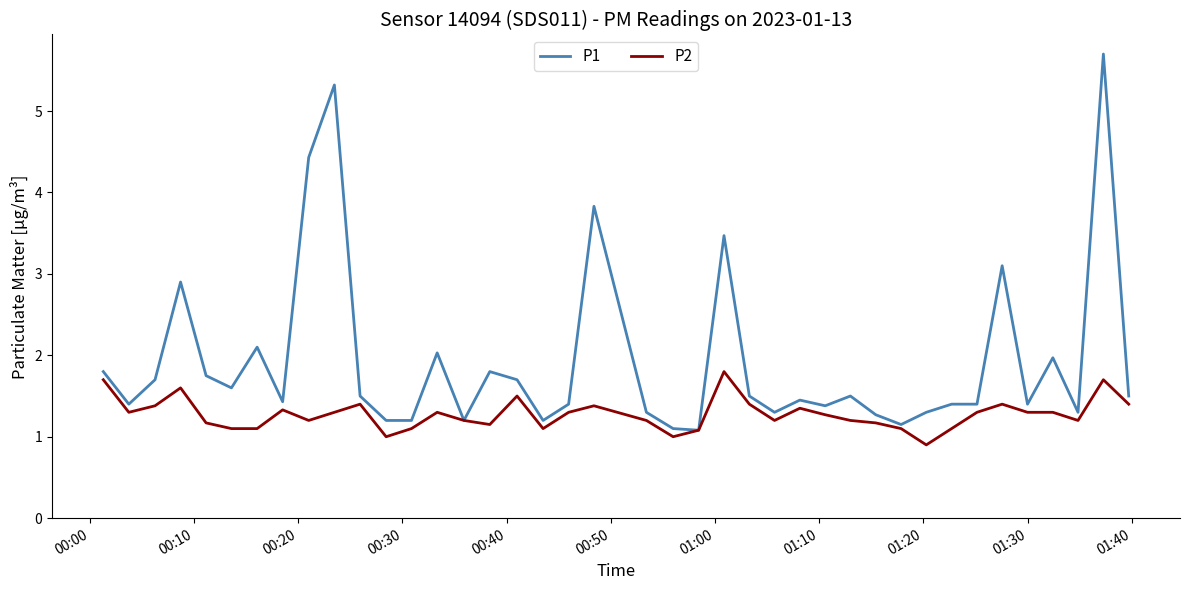

What is the maximum value for P2?

1.8